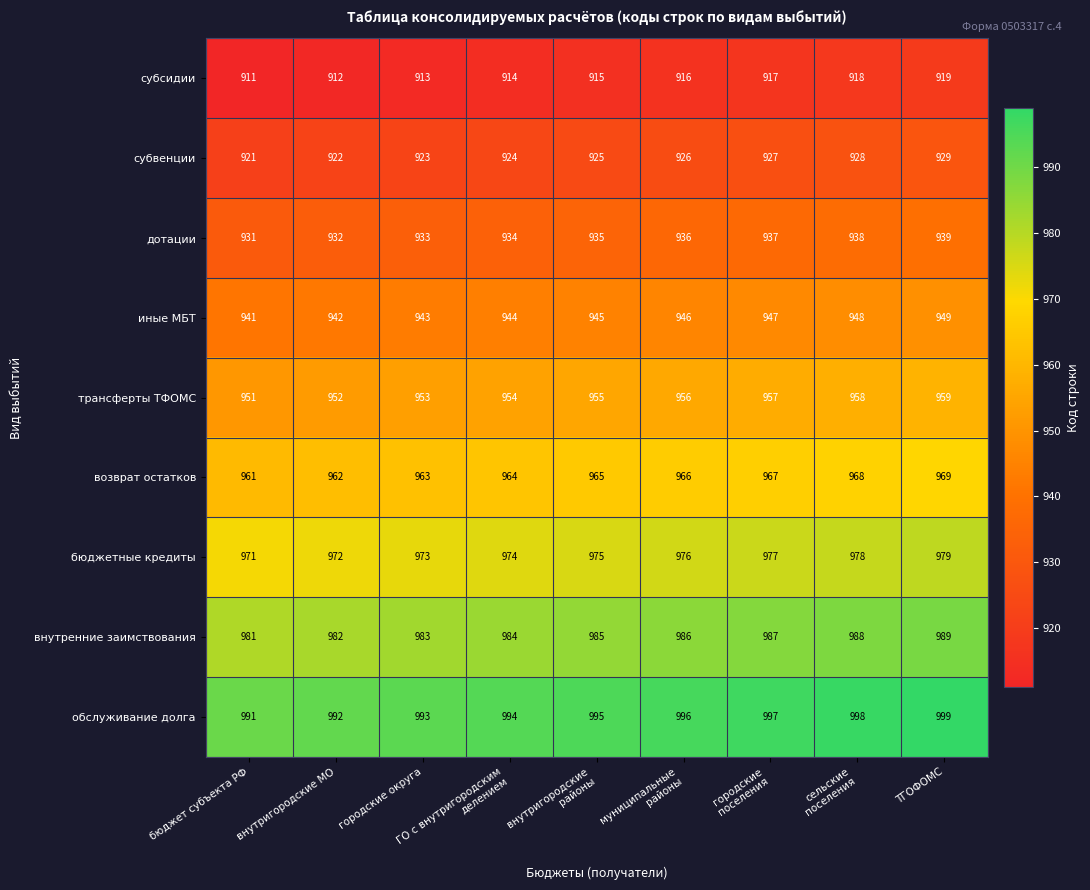

What is the total value across all series at городские
поселения?

8613